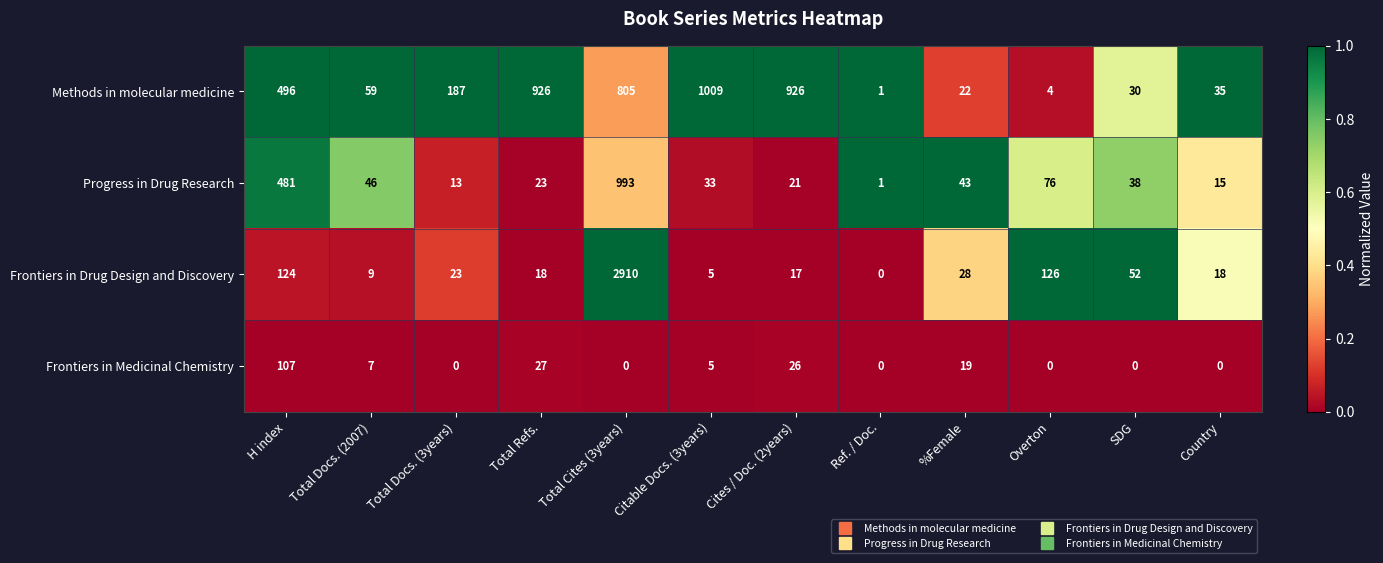

What is the total value across all series at %Female?

112